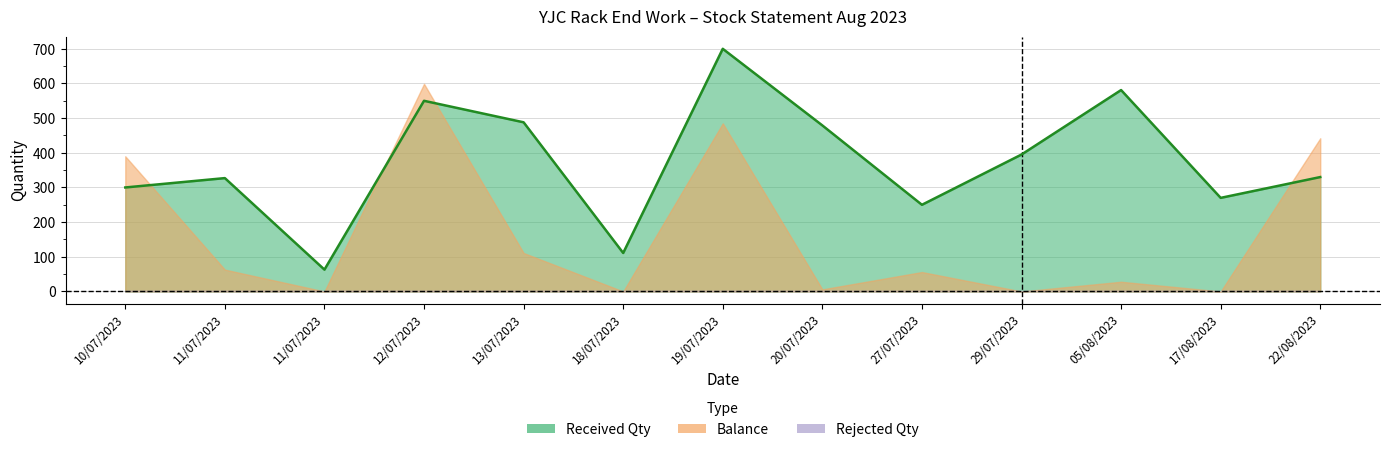

True or false: Received Qty and Rejected Qty cross at least once.

False